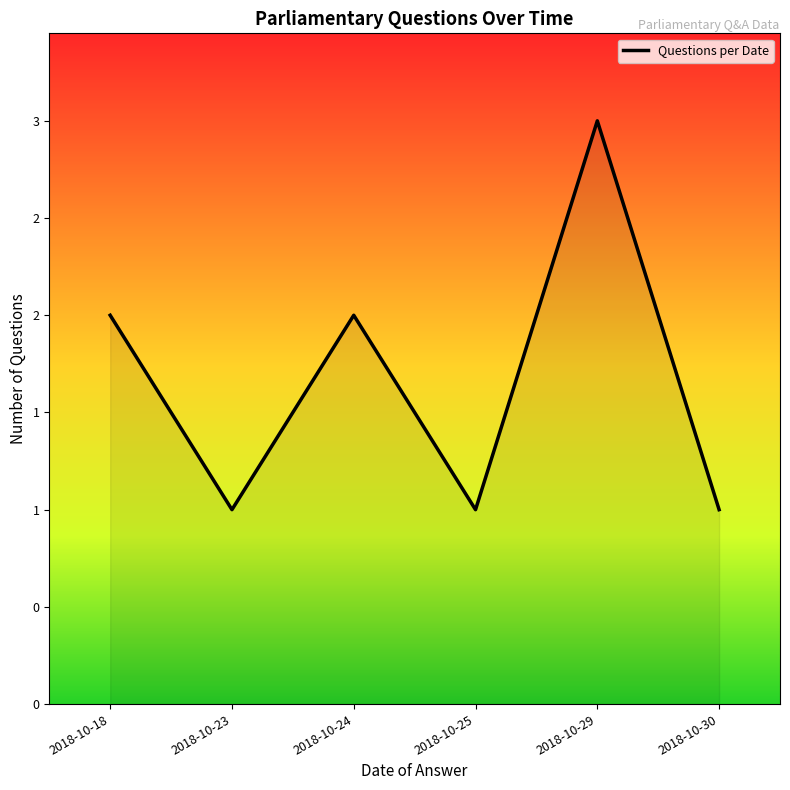

Does the chart have visible grid lines?

No